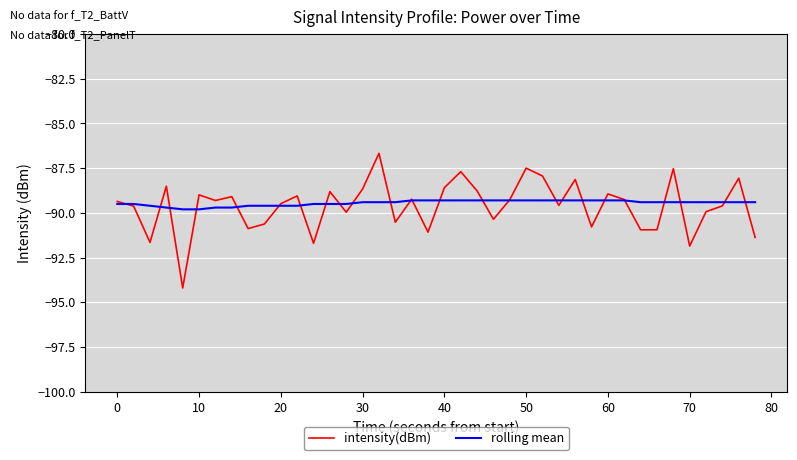

What is the smallest value displayed?

-94.2